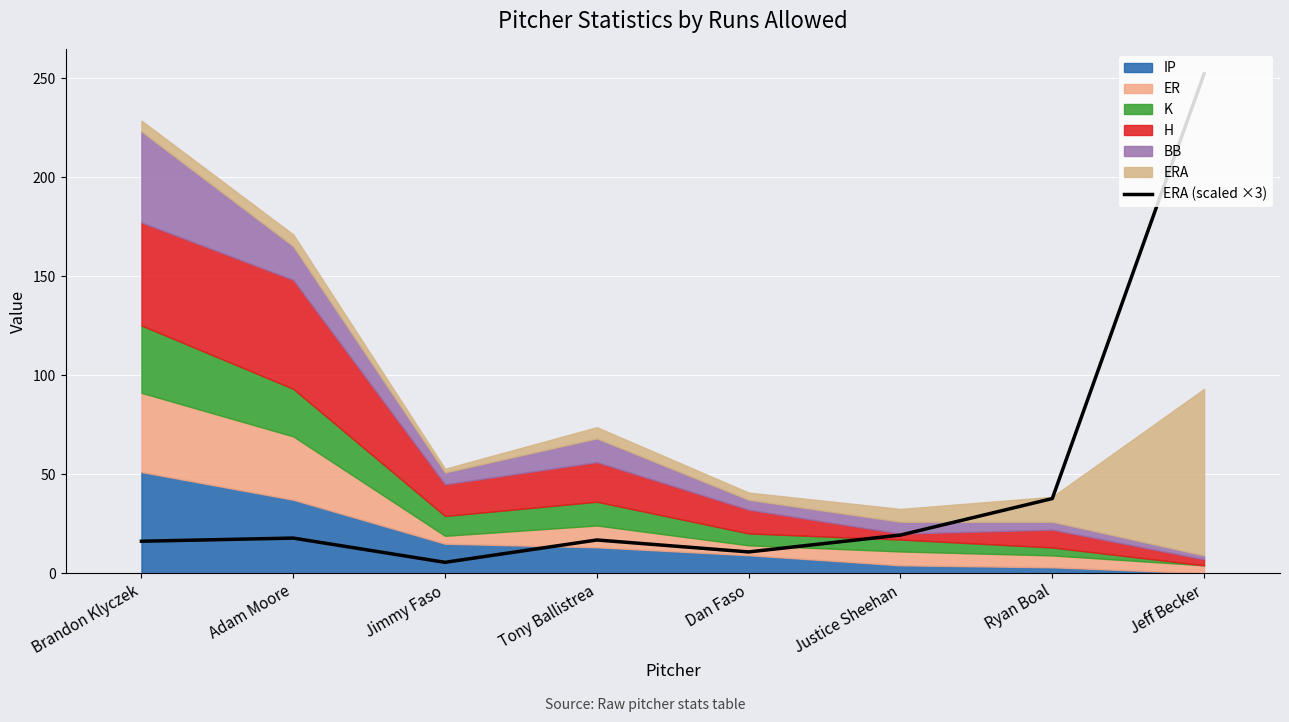

Reading left to right, extract all data points from this chart.

16.3	17.9	5.6	16.9	10.9	19.4	37.8	252.2